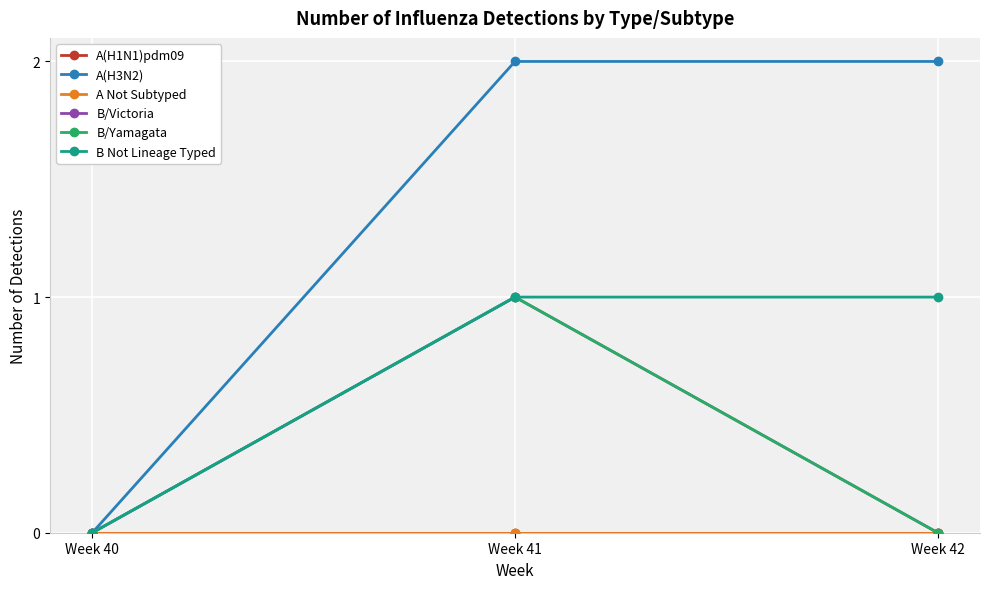

What is the difference between the highest and lowest values at Week 42?

2